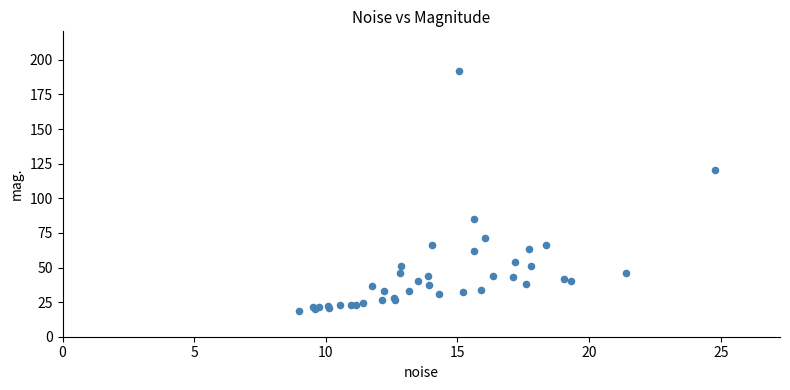

What Y value in the scatter plot is closest to 105?

120.5